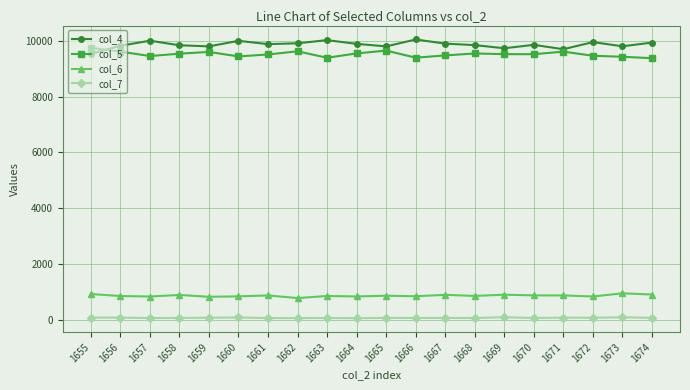

What are all the series names shown in the legend?

col_4, col_5, col_6, col_7